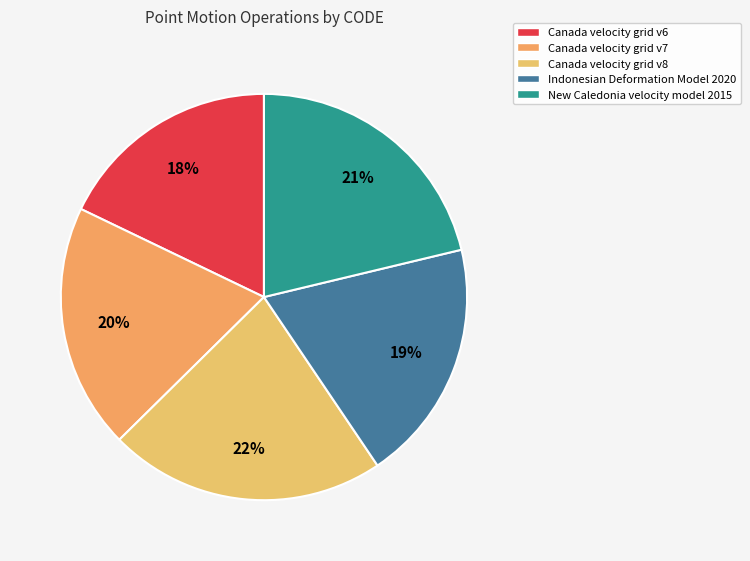

How many slices are in this pie chart?

5